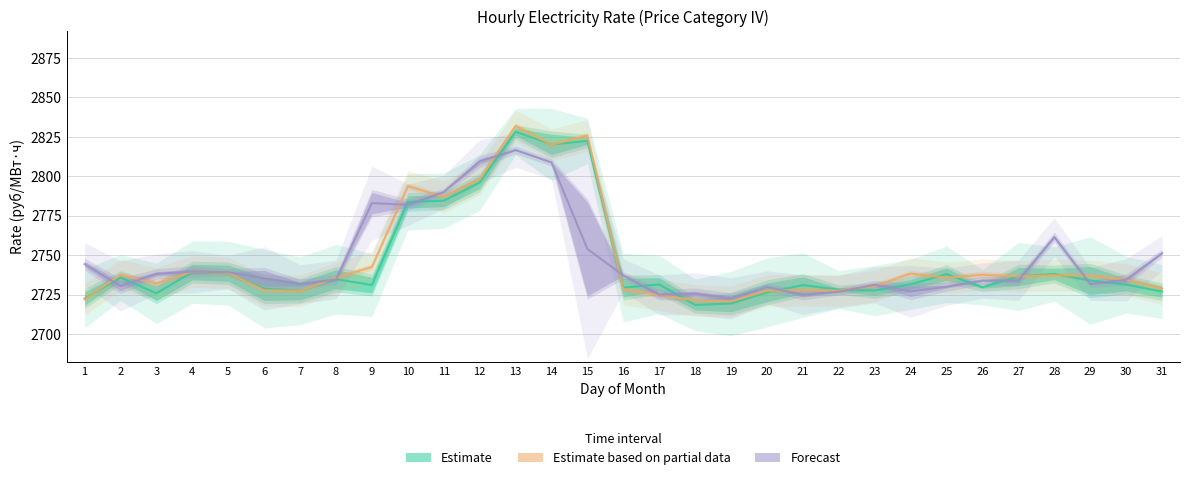

Between 18 and 23, which is larger?

23